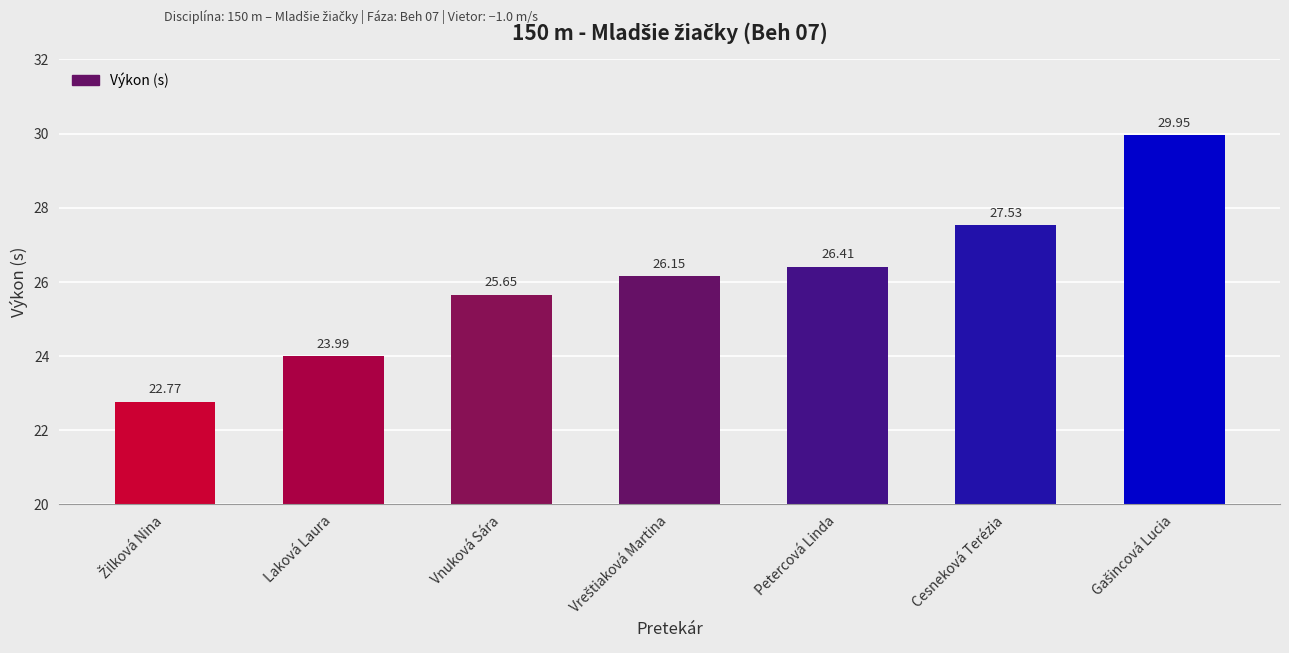

The value at Laková Laura is 38.6. True or false?

False